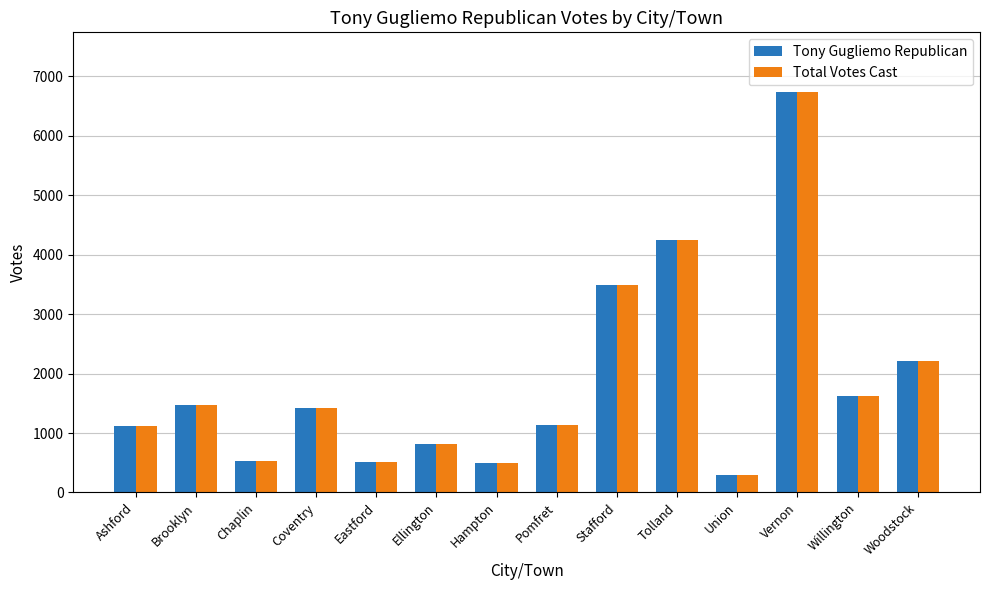

The Tony Gugliemo Republican series shows 745 at Stafford. True or false?

False